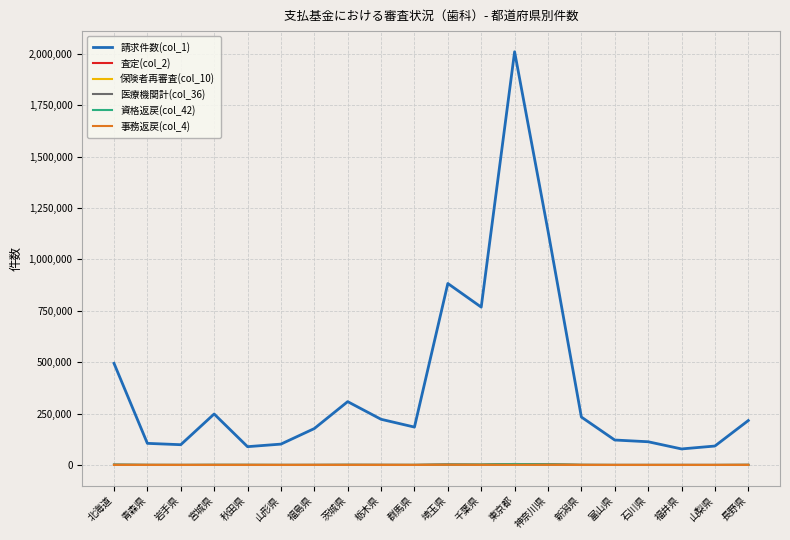

How many lines are shown in the chart?

6